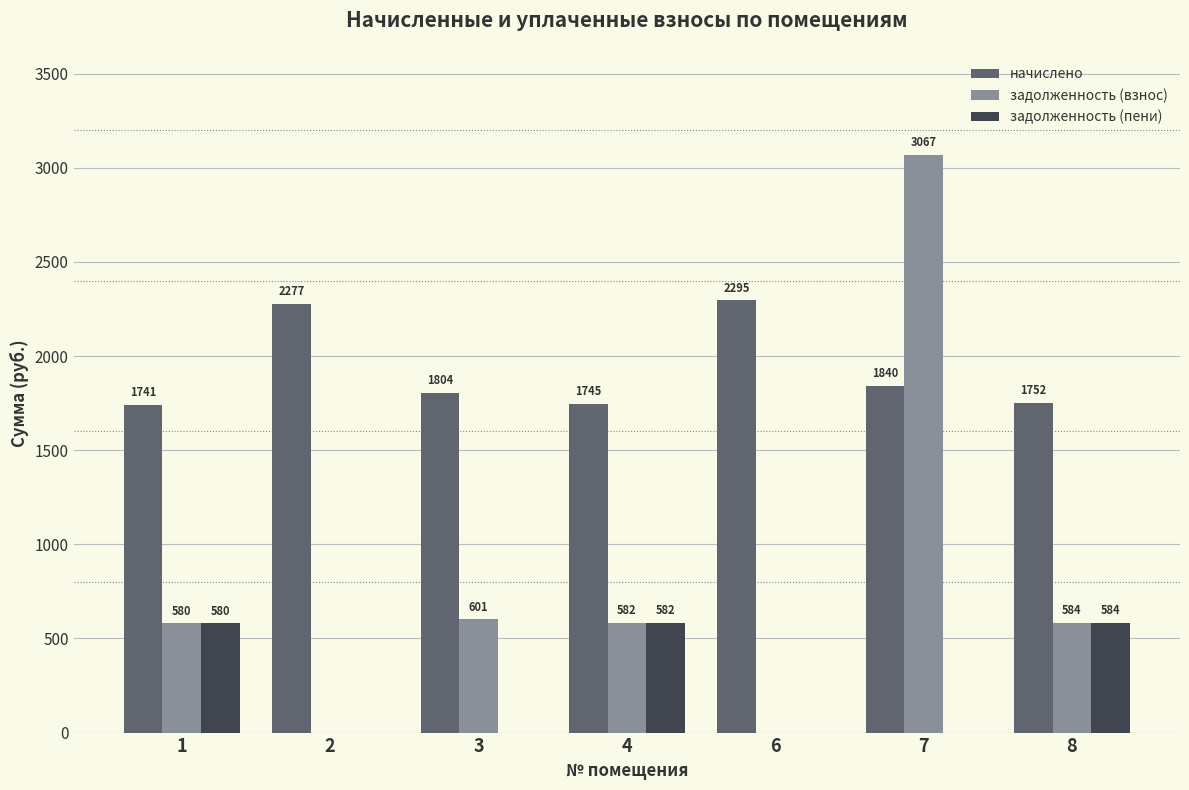

Which series has the largest total across all categories?

начислено